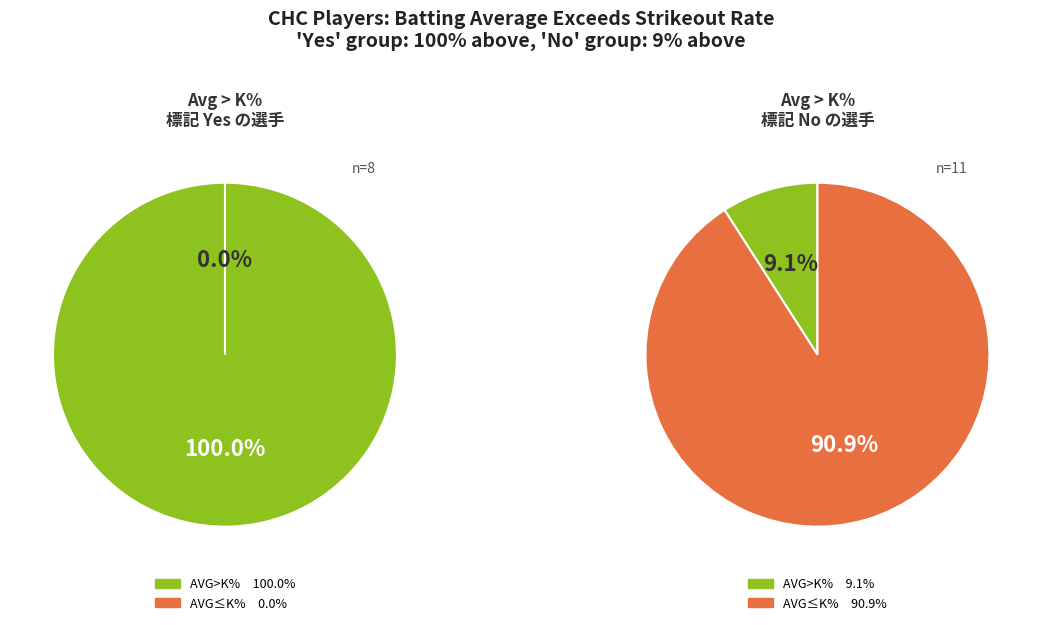

At 1, list the series in order from largest to smallest.

Avg > K% (Yes), Avg > K% (No)